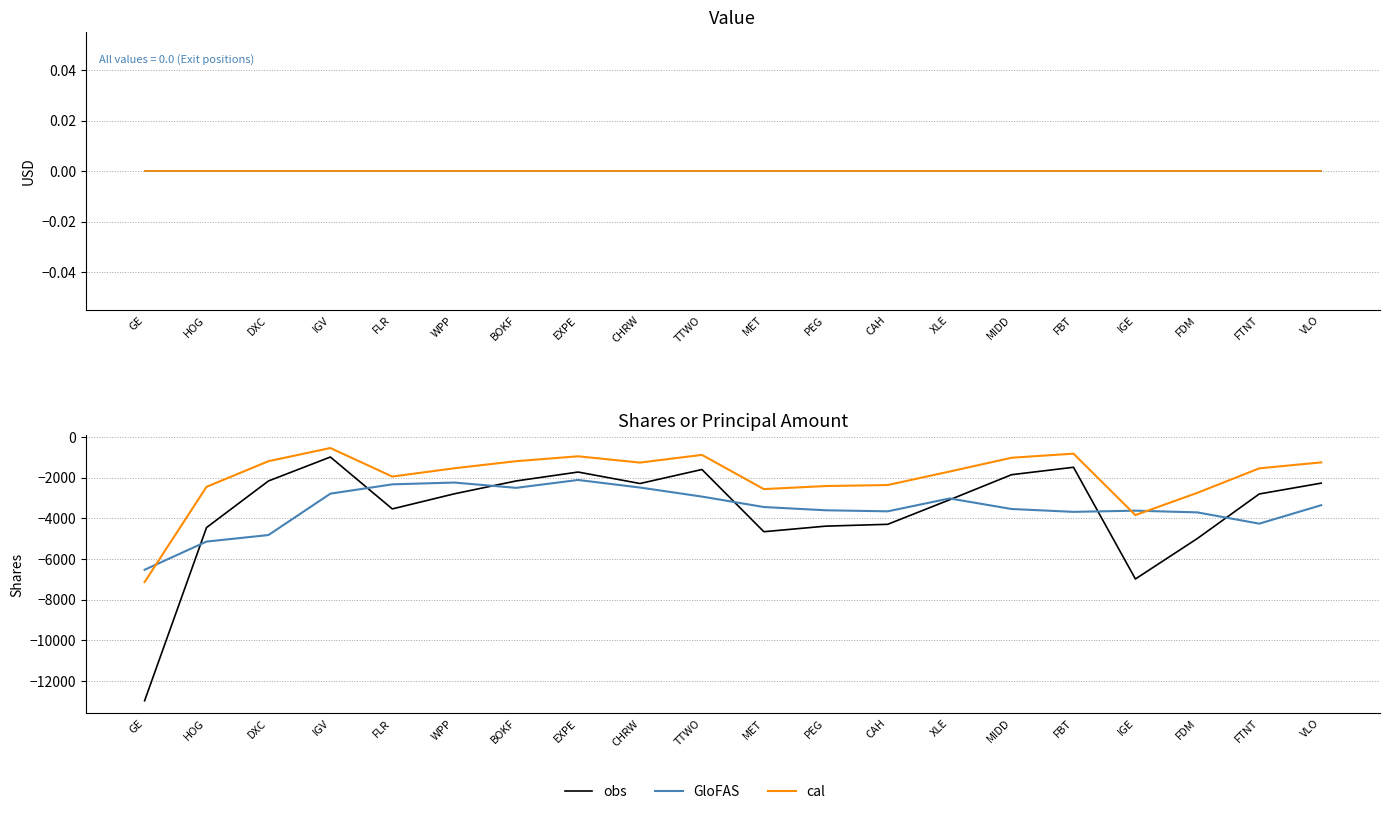

Is this an area chart (filled region under the line)?

No